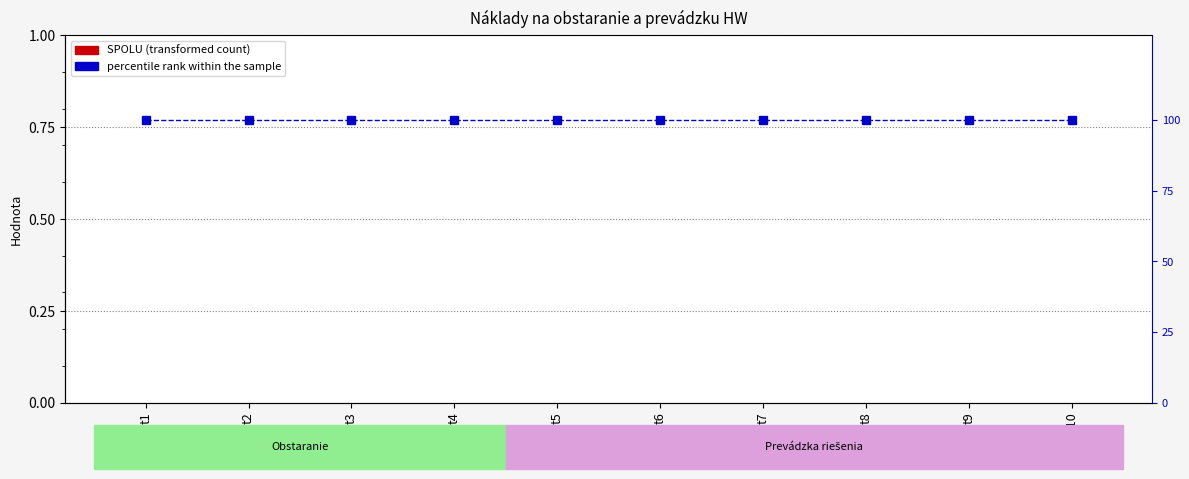

What is the total value across all series at t4?

100